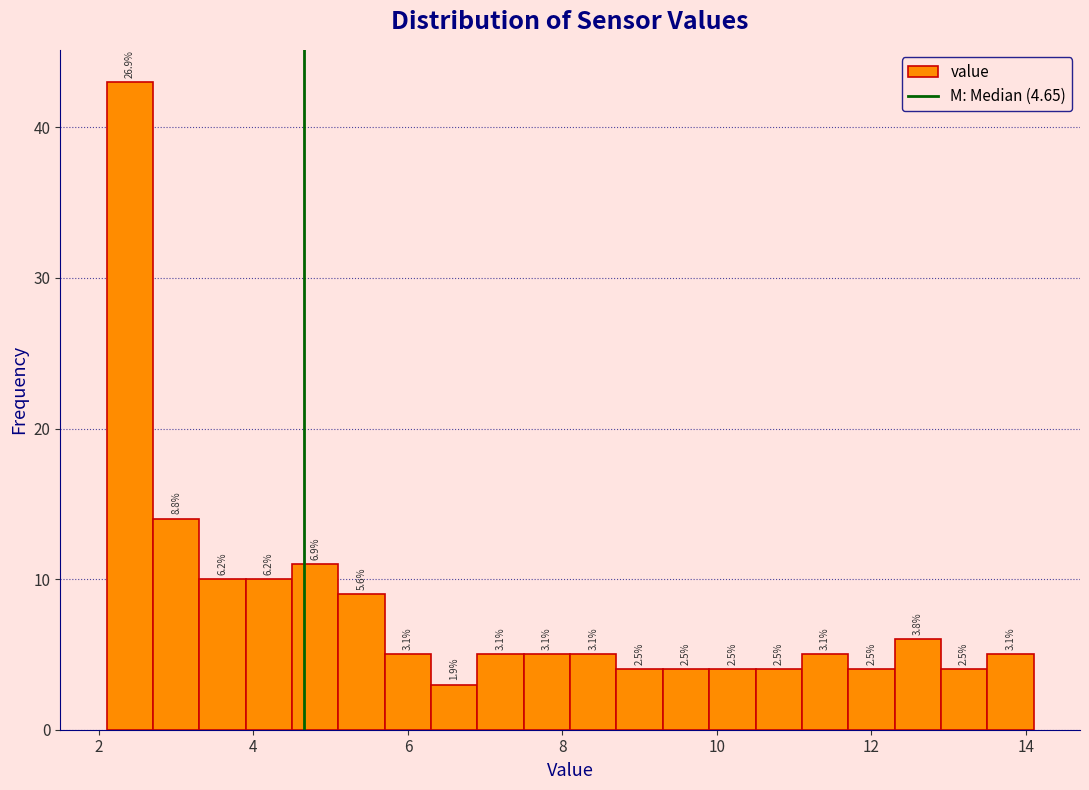

Around what value on the x-axis is the tallest bar? Give the approximate position of its centre, as read against the axis.

2.4